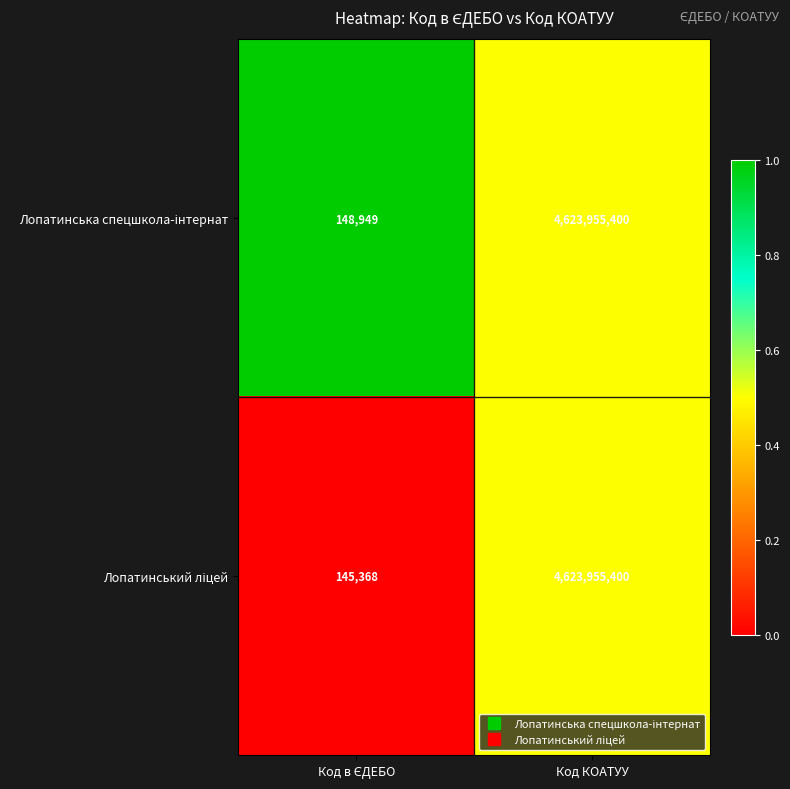

What is the total value across all series at Код КОАТУУ?

9247910800